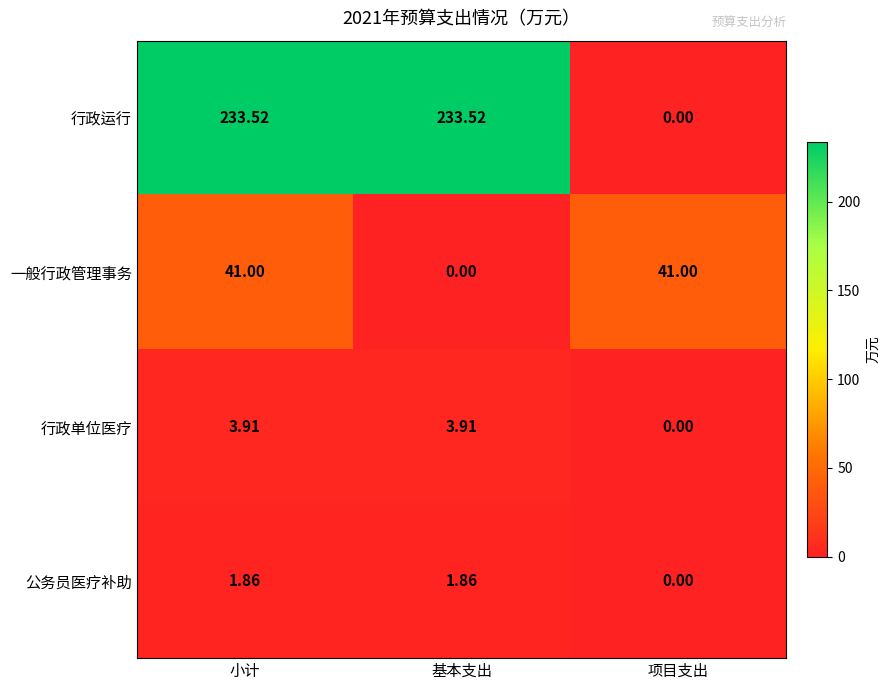

Which series changed the most between 小计 and 项目支出?

行政运行